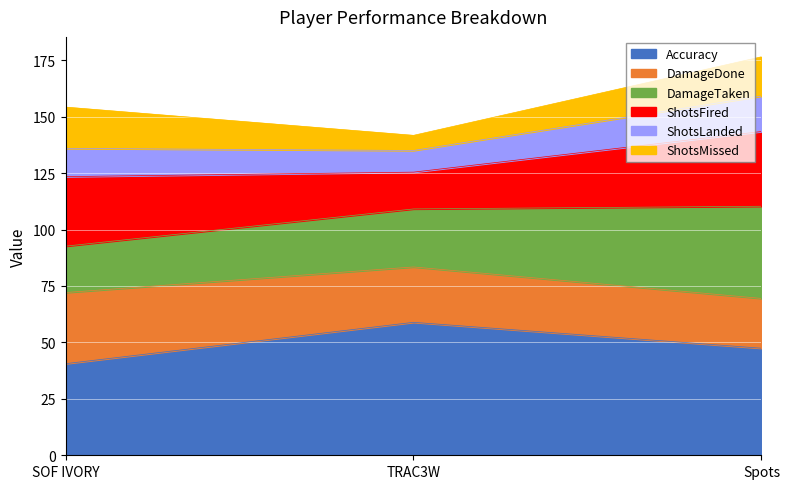

What is the highest value of the Accuracy series?

58.9